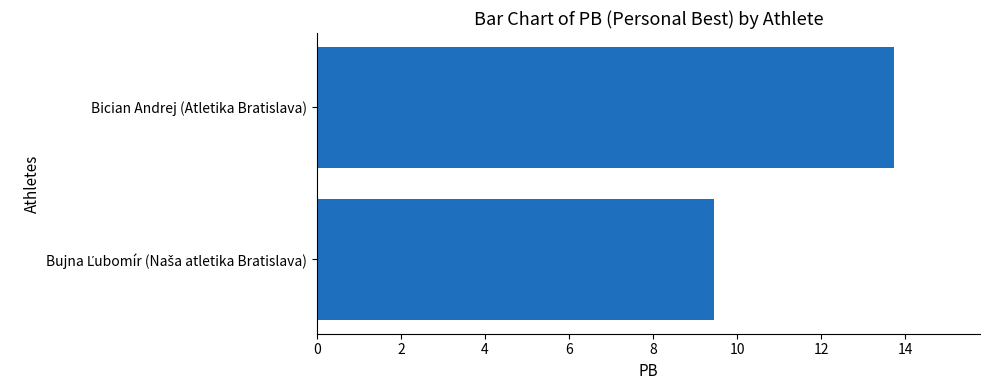

Which label corresponds to the largest value in the chart?

Bician Andrej (Atletika Bratislava)